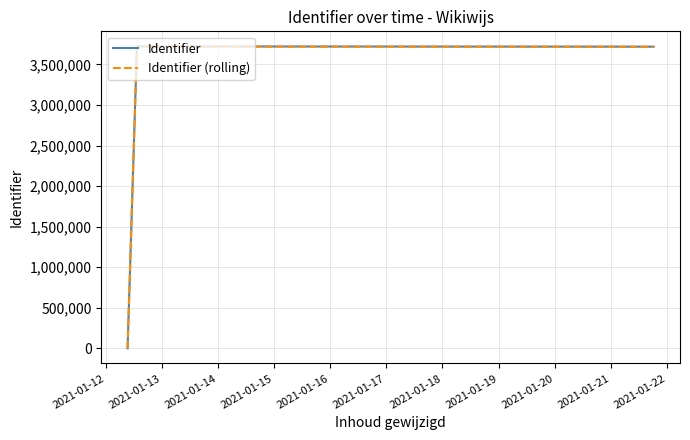

At how many categories does at least one series exceed 1883798?

8